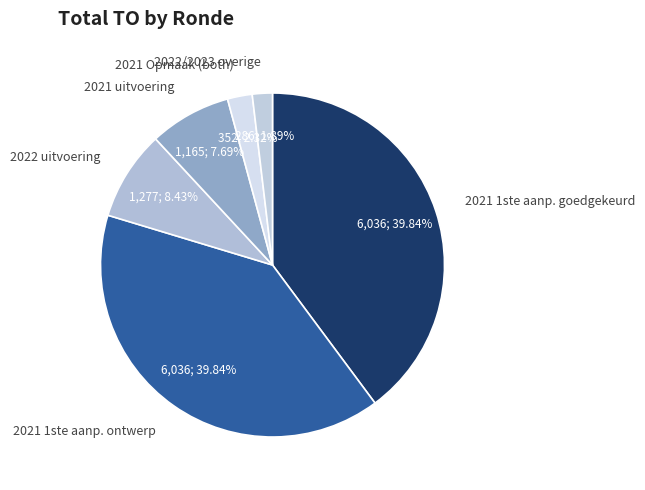

What is the ratio of the value at 2021 1ste aanp. ontwerp to the value at 2022 uitvoering?

4.7